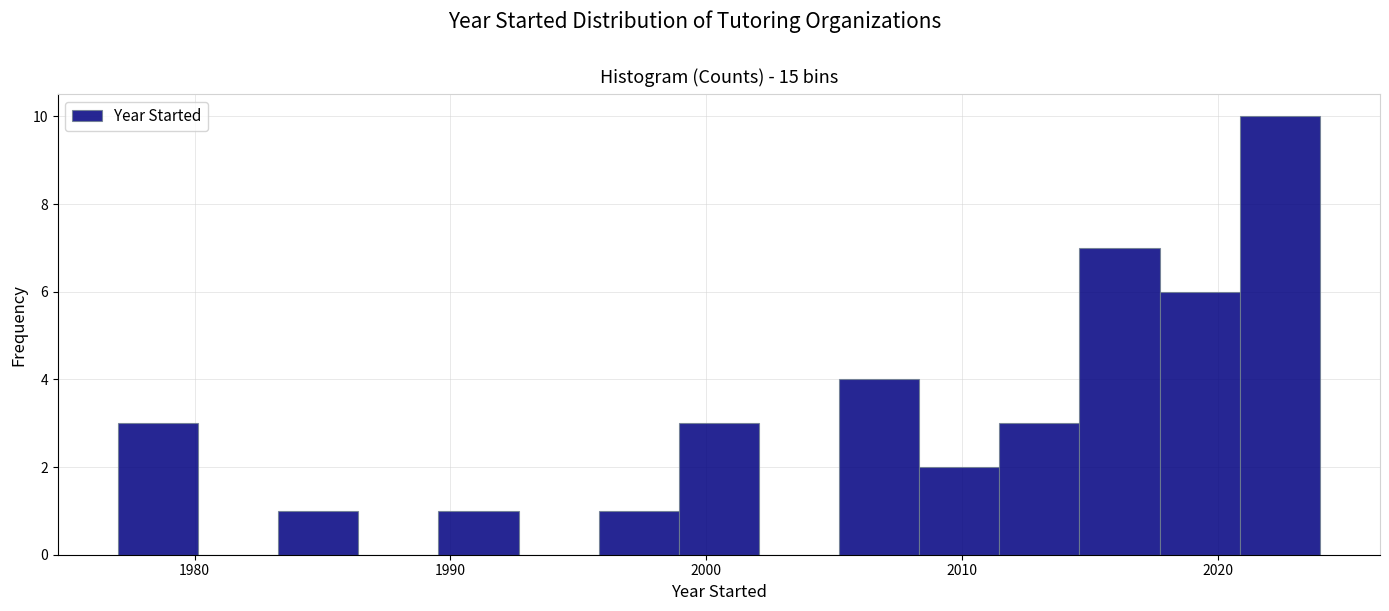

Read against the x-axis, roughly where is the centre of the tallest bar?

2022